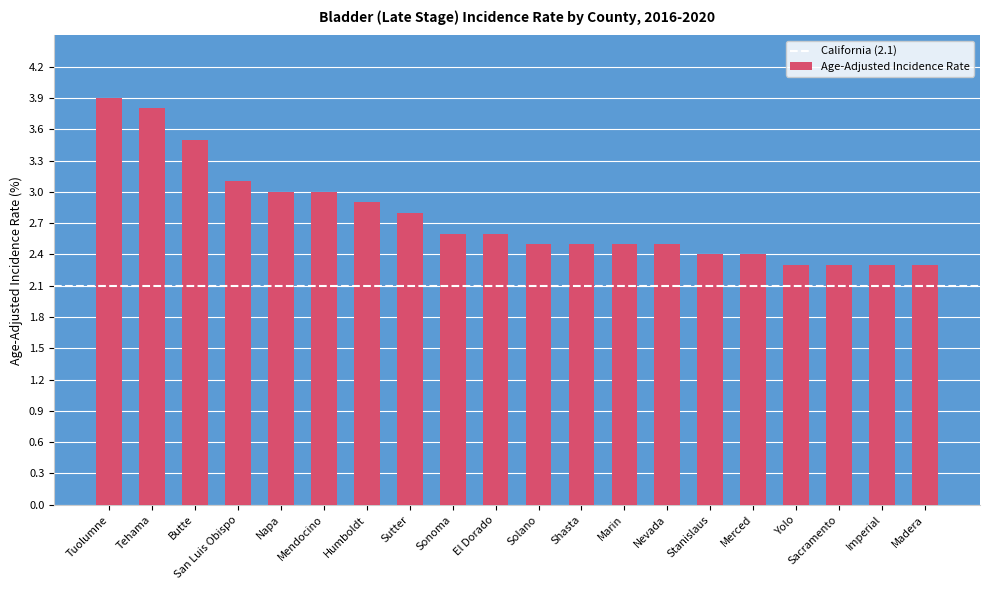

Reading left to right, list all the values displayed in this chart.

Tuolumne=3.9	Tehama=3.8	Butte=3.5	San Luis Obispo=3.1	Napa=3.0	Mendocino=3.0	Humboldt=2.9	Sutter=2.8	Sonoma=2.6	El Dorado=2.6	Solano=2.5	Shasta=2.5	Marin=2.5	Nevada=2.5	Stanislaus=2.4	Merced=2.4	Yolo=2.3	Sacramento=2.3	Imperial=2.3	Madera=2.3